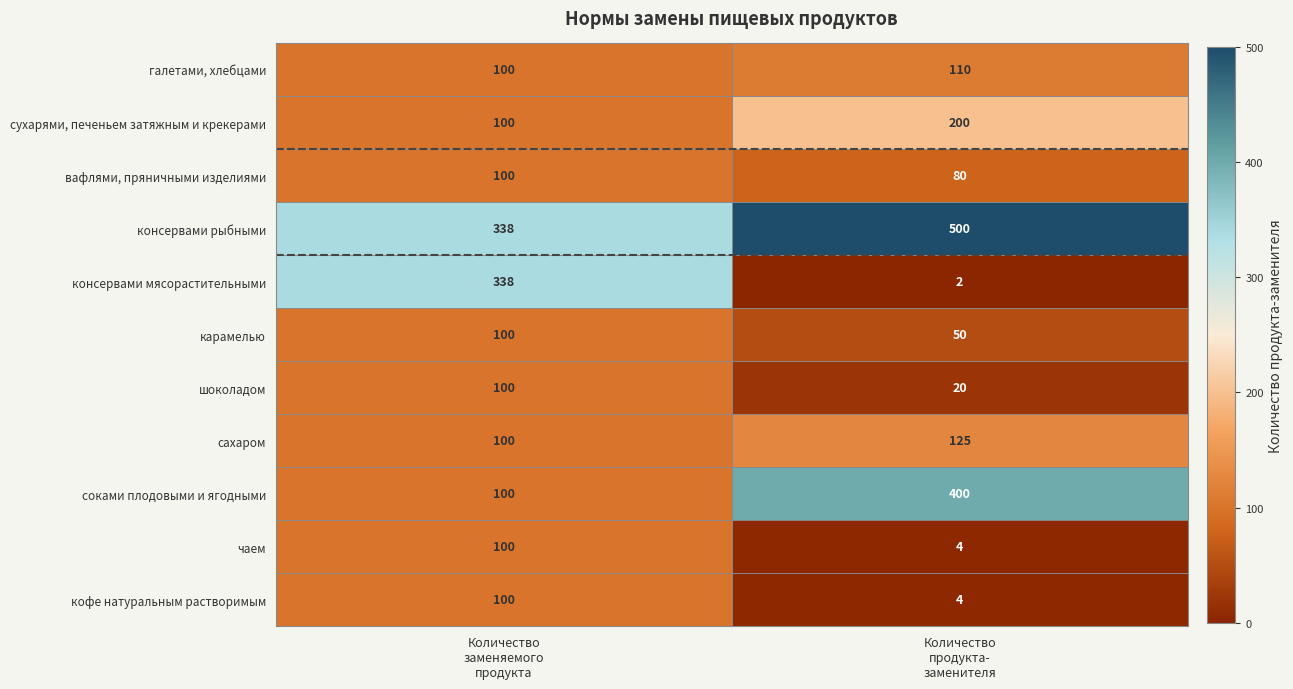

What is the minimum value shown in the chart?

2